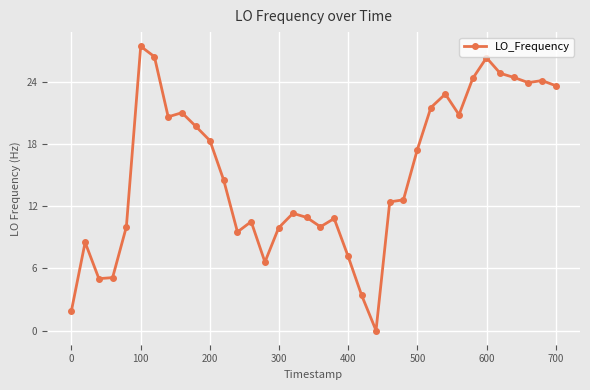

True or false: there are more than 1 points higher than both neighbors.

True